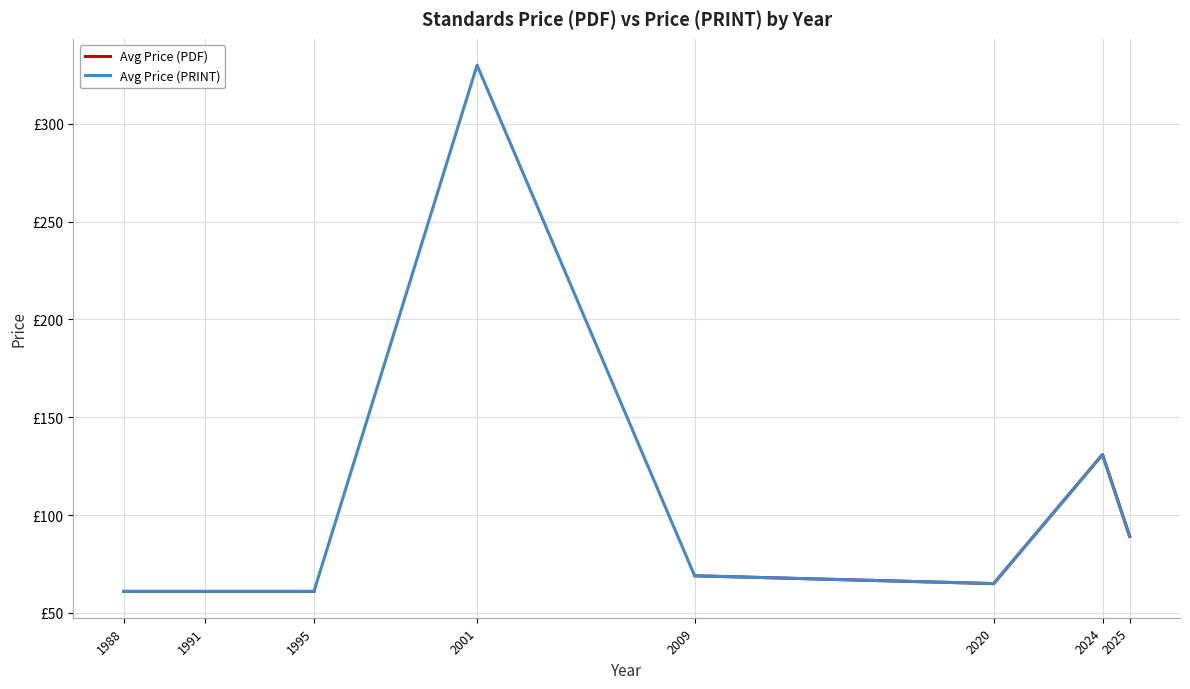

What is the sum of all Avg Price (PRINT) values?

867.1